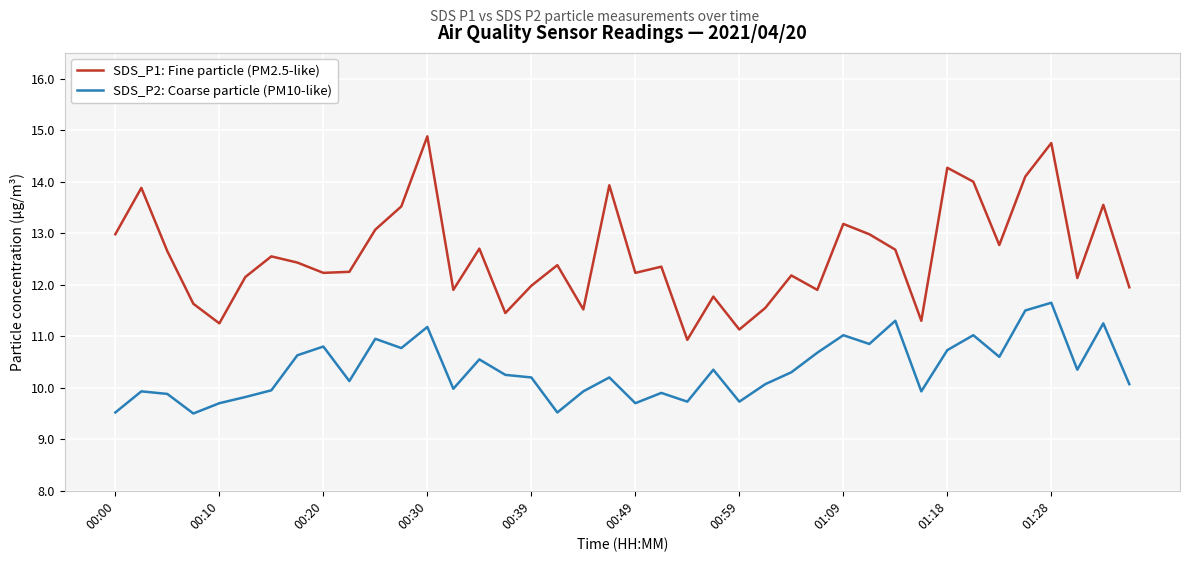

True or false: SDS_P1: Fine particle (PM2.5-like) and SDS_P2: Coarse particle (PM10-like) intersect in this chart.

False